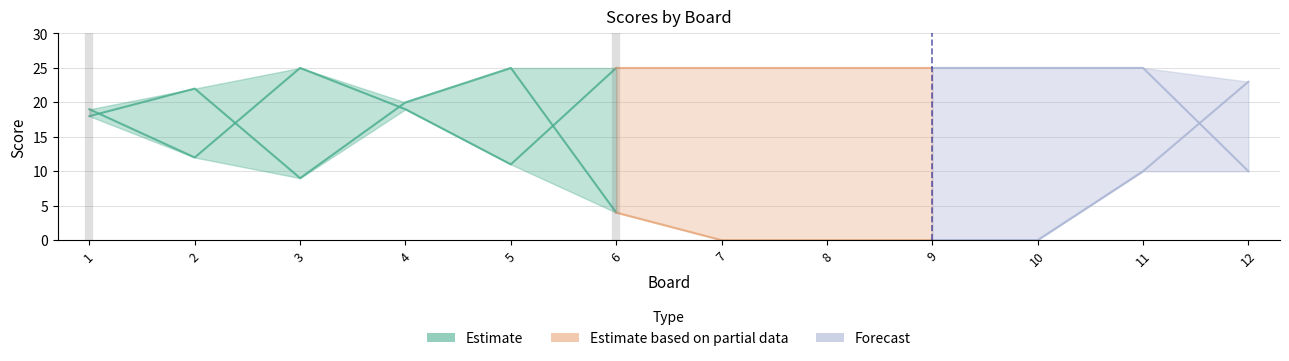

Which has a higher value, 10 or 9?

10